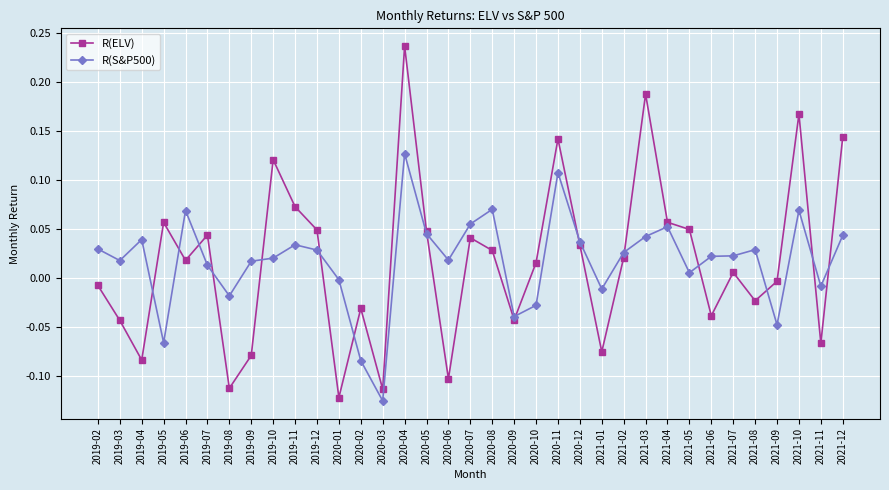

Count the number of data series in this chart.

2